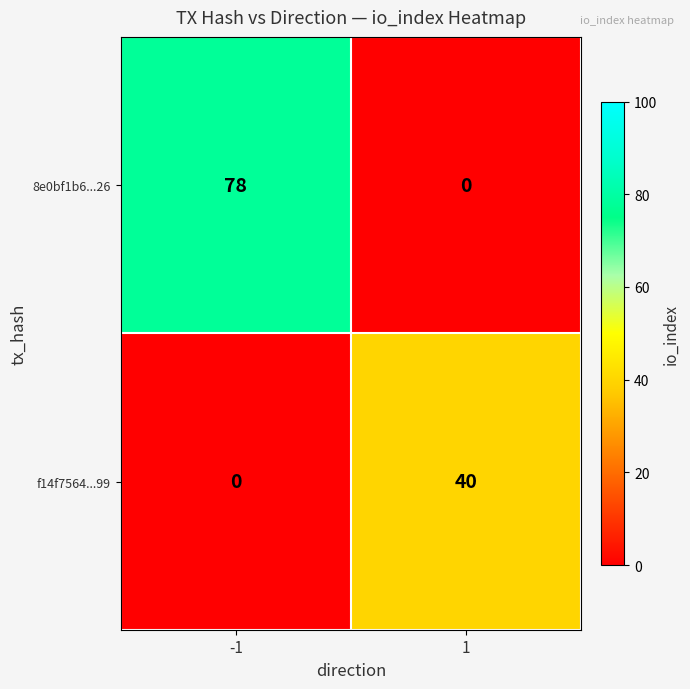

Rank the series at 1 from lowest to highest value.

8e0bf1b6...26, f14f7564...99